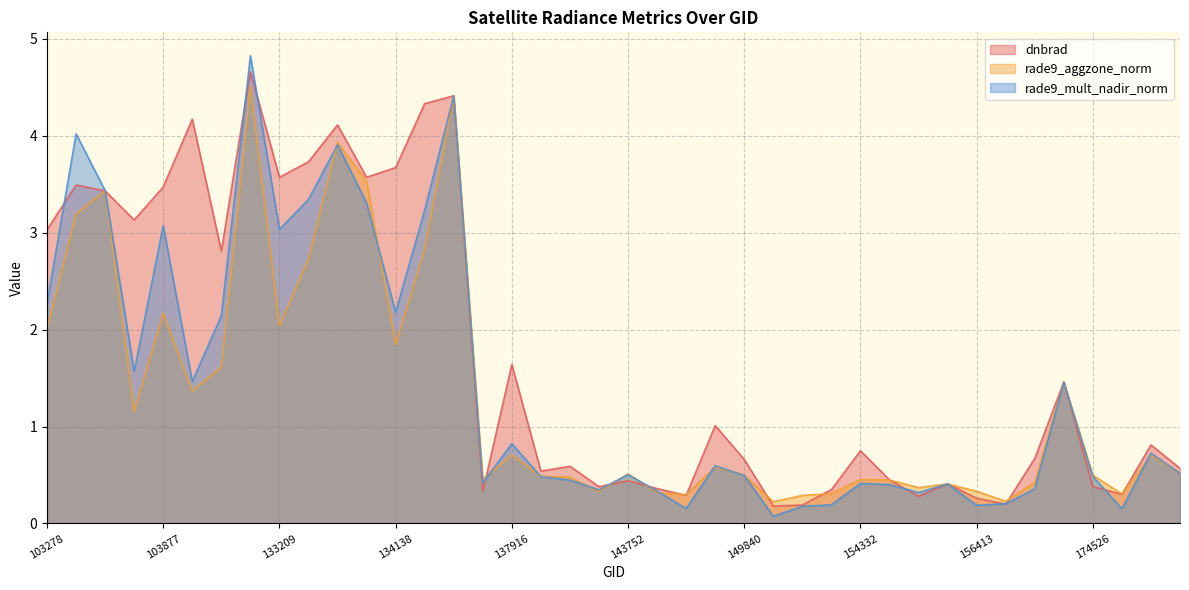

At which category is the sum across all series the highest?

132847